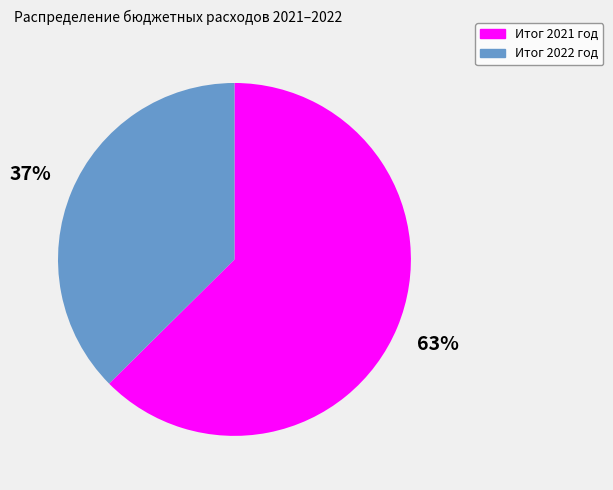

To the nearest percent, what is the average slice percentage?

50%